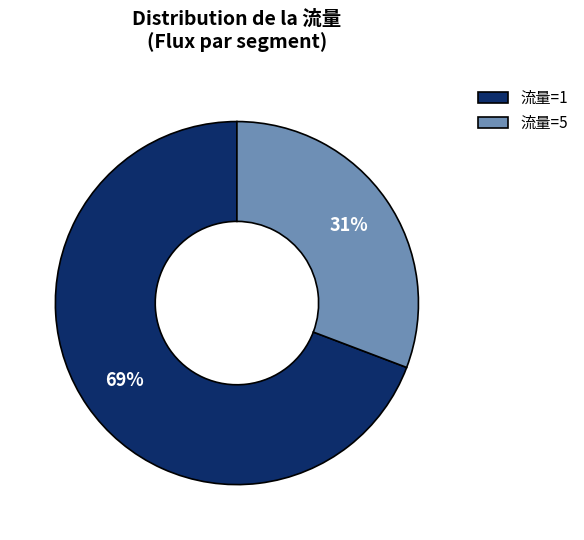

To the nearest percent, what percentage of the pie is 流量=5?

31%